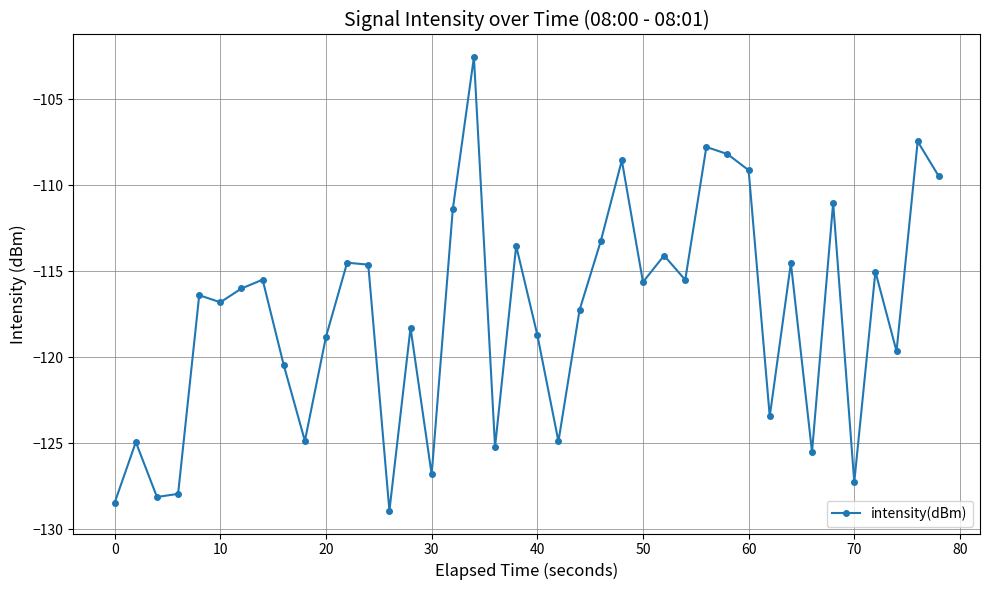

Does the chart display data point markers on the line(s)?

Yes